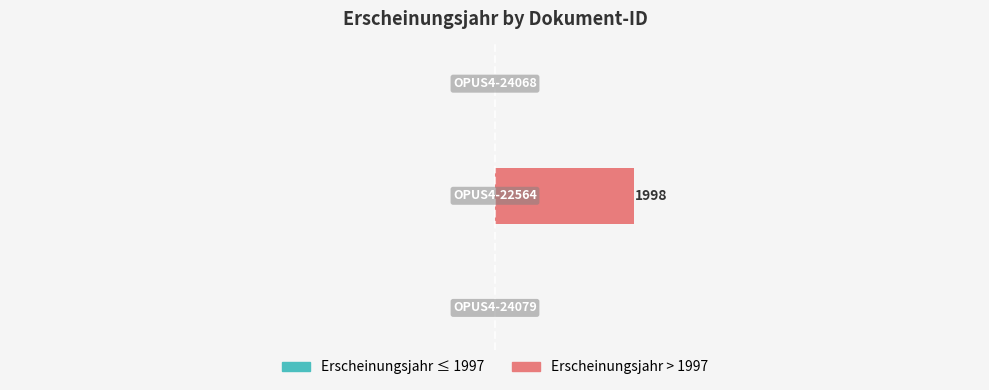

What are all the series names shown in the legend?

Erscheinungsjahr ≤ 1997, Erscheinungsjahr > 1997